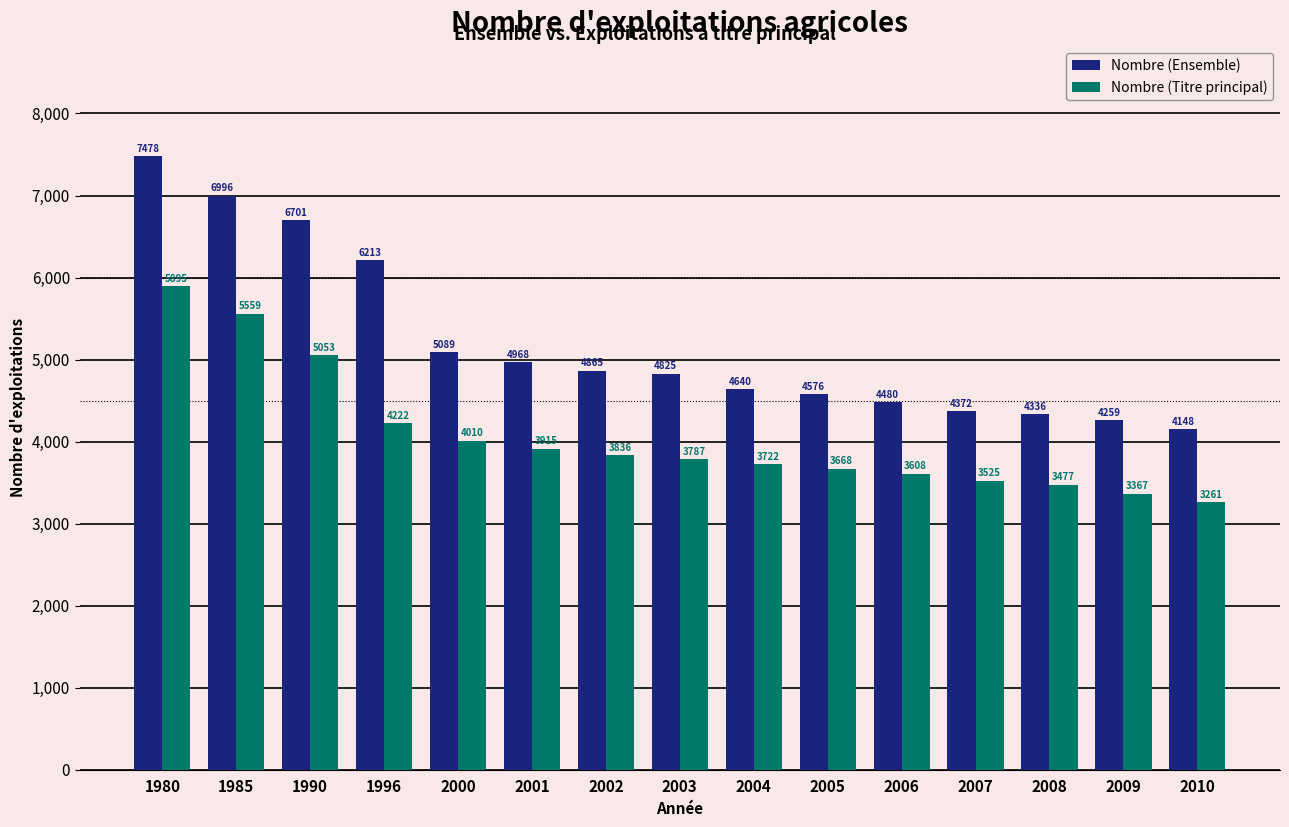

What is the spread (max minus min) of values at 2007?

847